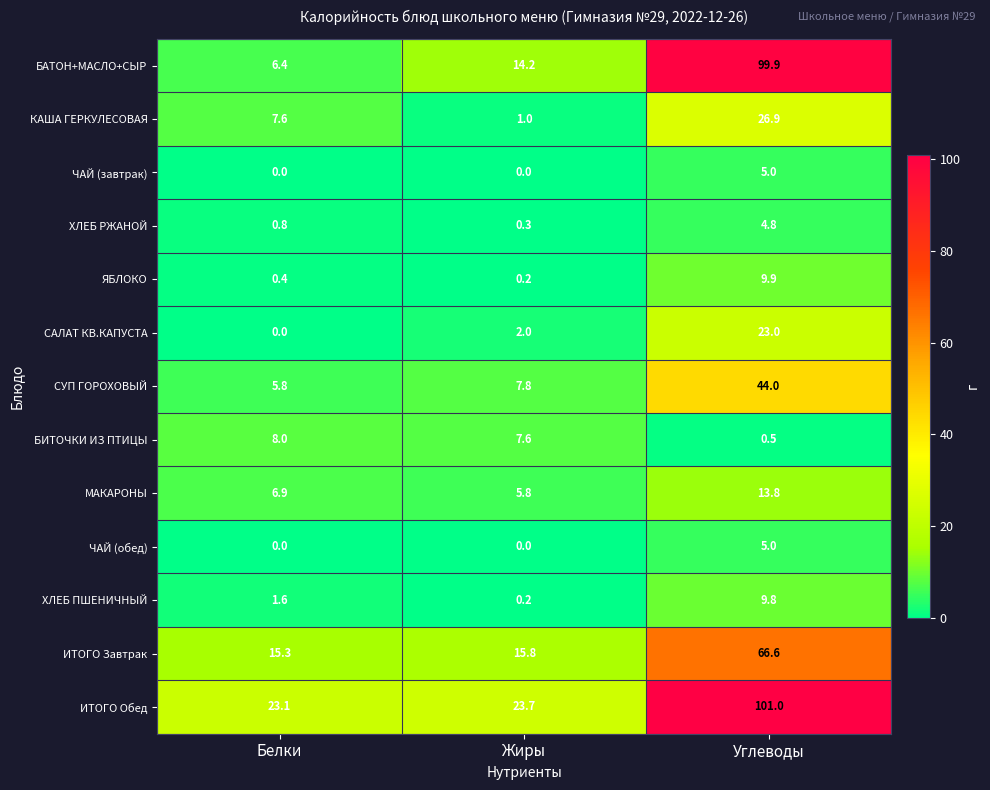

True or false: БАТОН+МАСЛО+СЫР has a value of 8.3 at Жиры.

False